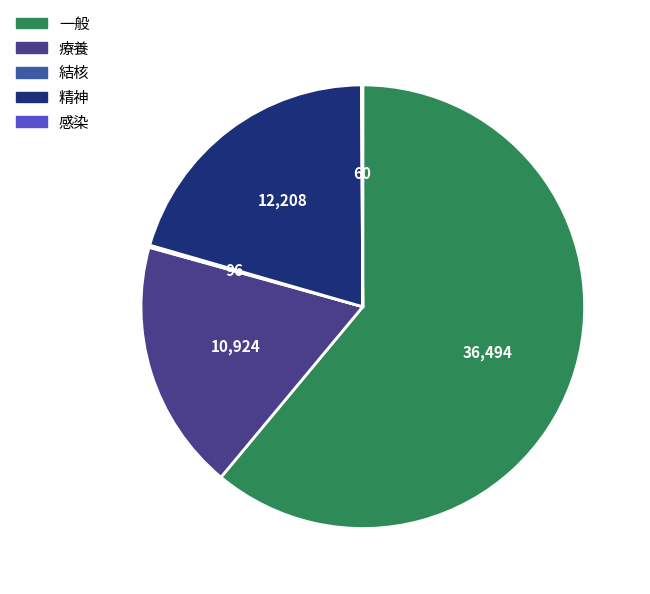

Is 一般 the majority of the pie?

Yes